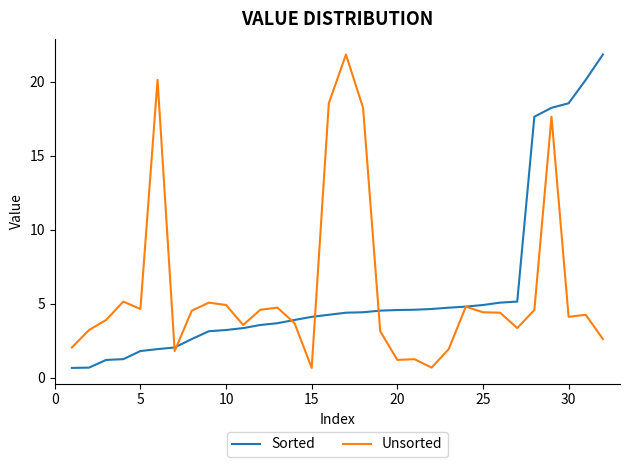

What is the highest value of the Sorted series?

21.8